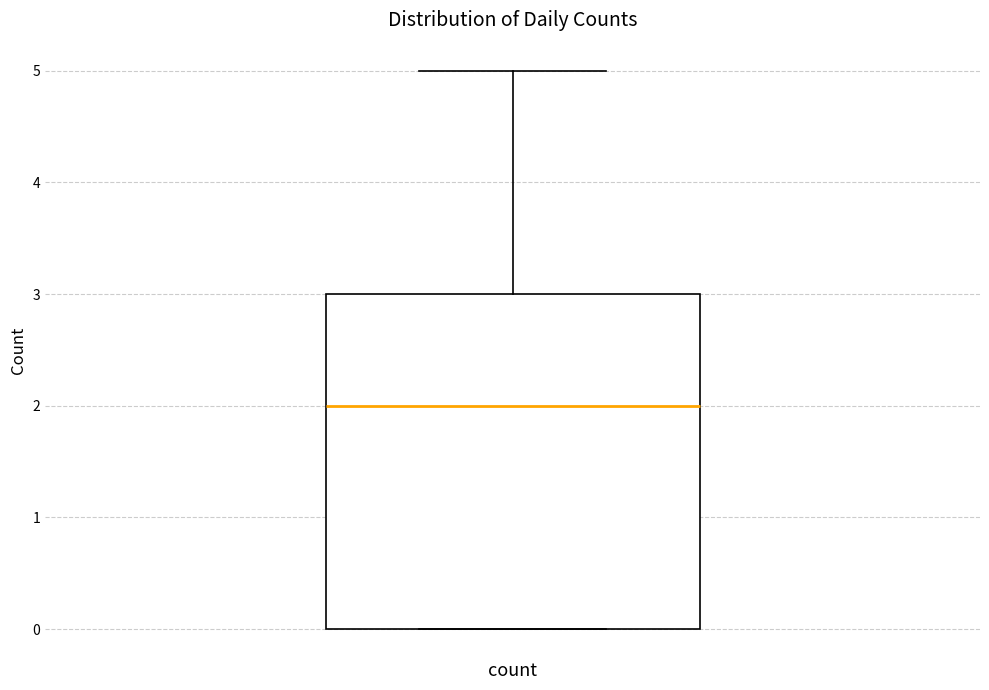

Where does the upper whisker of the box for count end on the y-axis? The values are not printed on the chart, so give them approximately, as read against the axis.

5